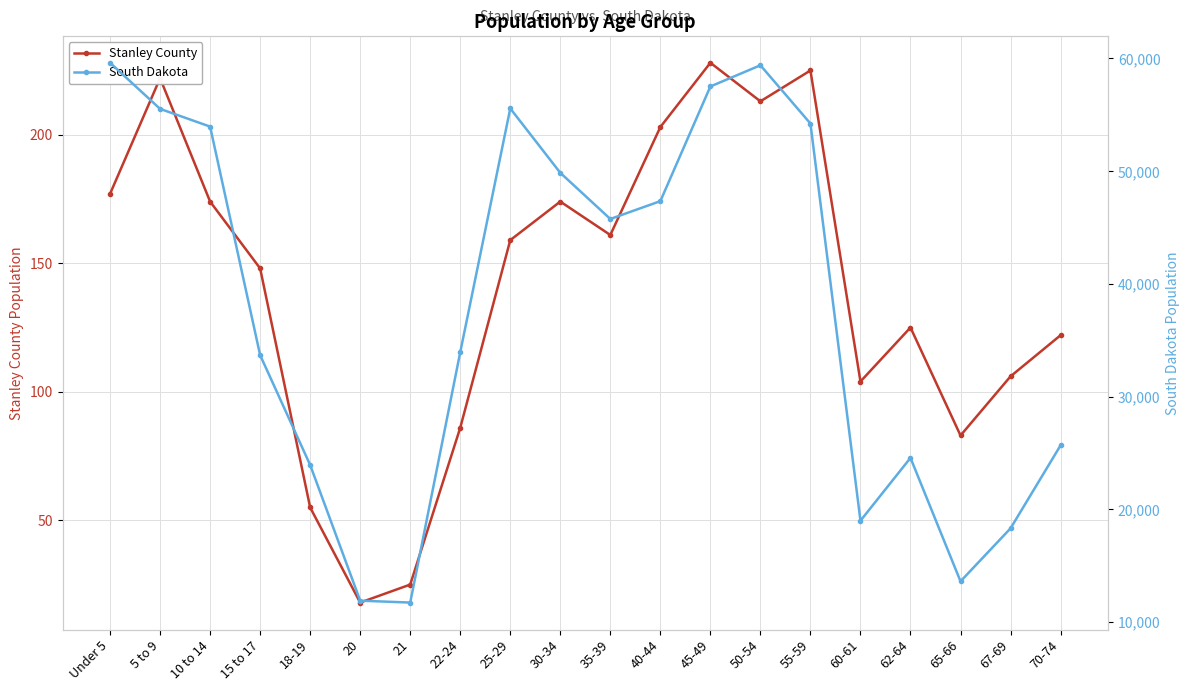

True or false: South Dakota and Stanley County cross at least once.

False